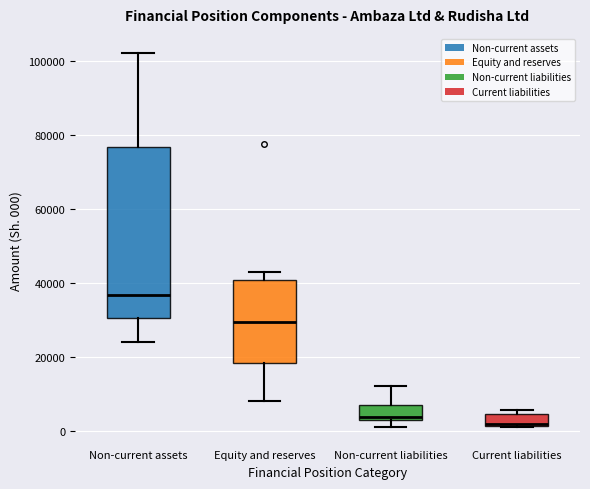

Reading left to right, transcribe this box plot: for each box, give where its median line is, the range the box spans, and where its two whiskers end, as read against the y-axis. The values are not printed on the chart, so give them approximately, as read against the axis.

Non-current assets: median 36000, box 30000 to 76000, whiskers 24000 to 102000
Equity and reserves: median 30000, box 18000 to 40000, whiskers 8000 to 44000
Non-current liabilities: median 4000 (just above the box's lower edge), box 4000 to 8000, whiskers 2000 to 12000
Current liabilities: median 2000 (just above the box's lower edge), box 2000 to 4000, whiskers 2000 to 6000